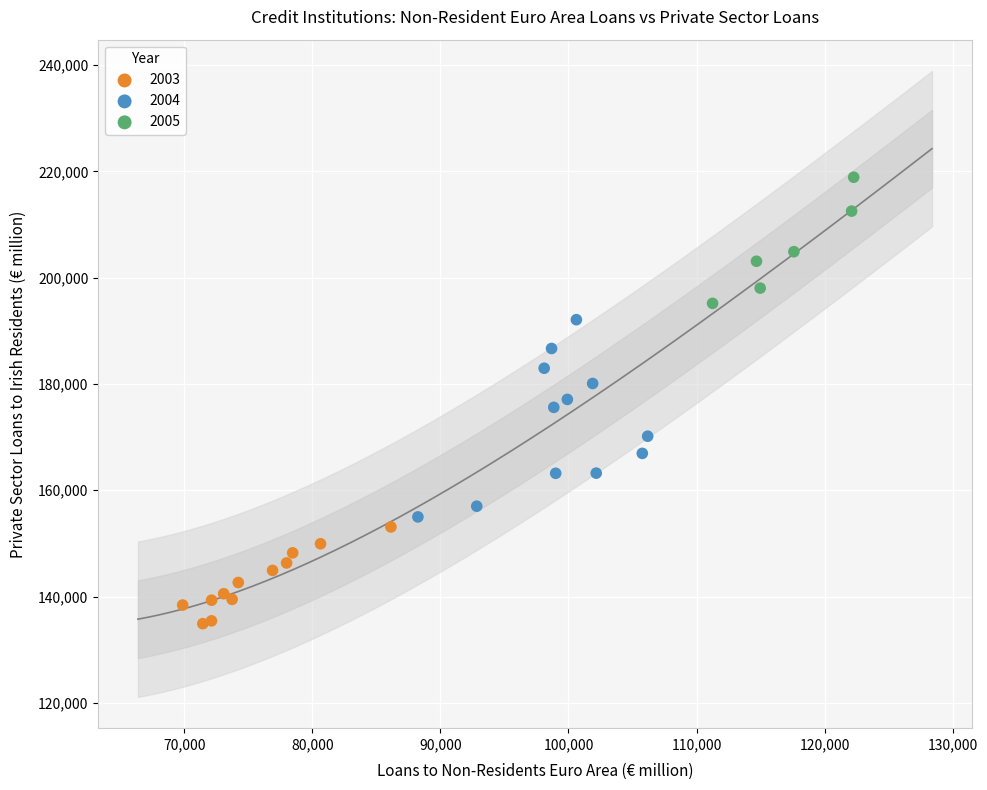

Which series has the widest spread of Y values?

2004